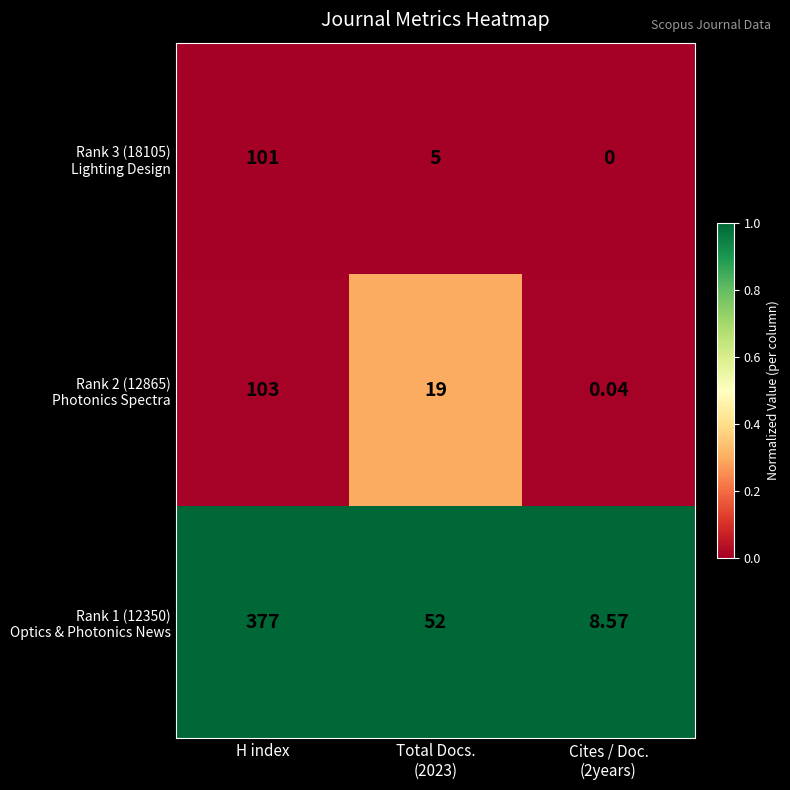

At how many categories does at least one series exceed 0?

3